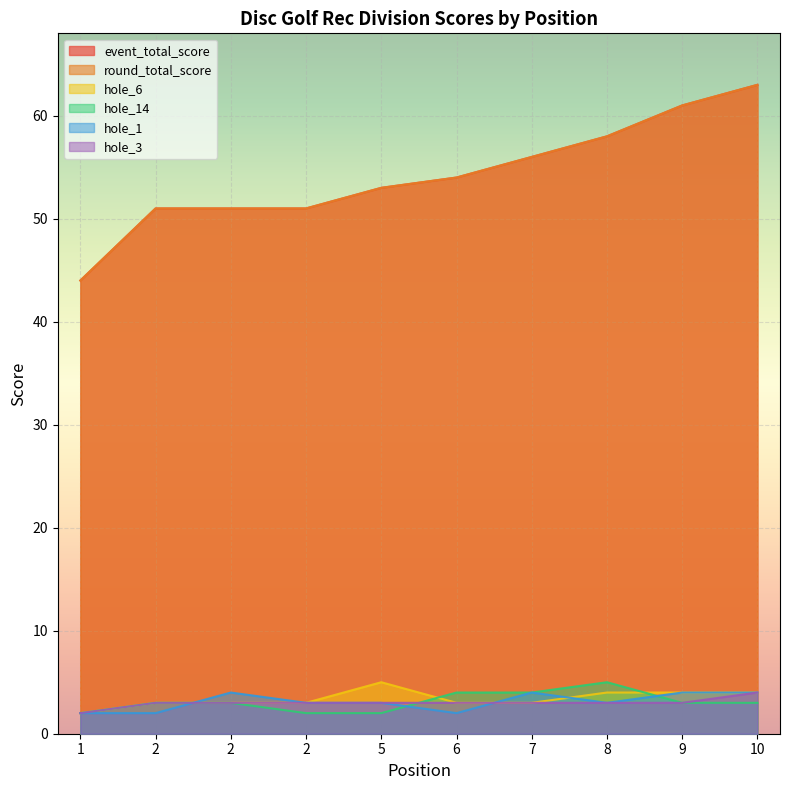

What is the value of the hole_3 point at the 9th from the left?

3